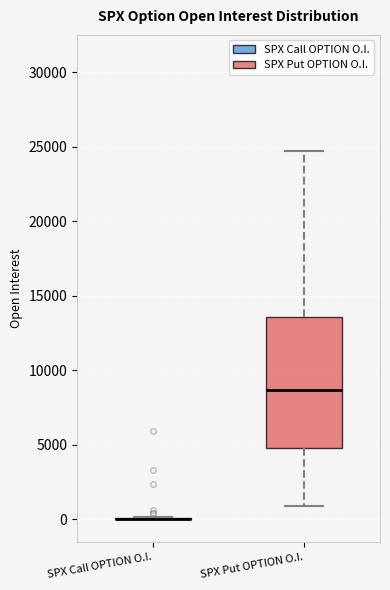

Which box is the tallest, from its lower edge to its upper edge?

SPX Put OPTION O.I.